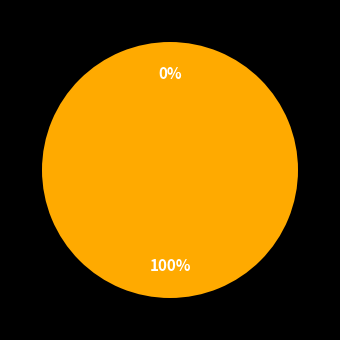

Is the sum of 30569 and 30594 greater than half?

Yes